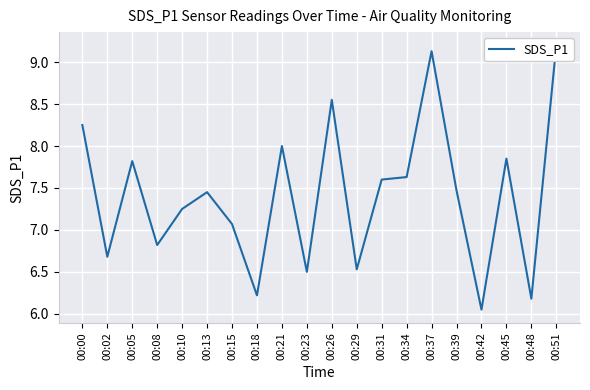

Reading right to left, what are all the values shown in this chart?

9.2	6.2	7.8	6.0	7.5	9.1	7.6	7.6	6.5	8.6	6.5	8.0	6.2	7.1	7.5	7.2	6.8	7.8	6.7	8.2